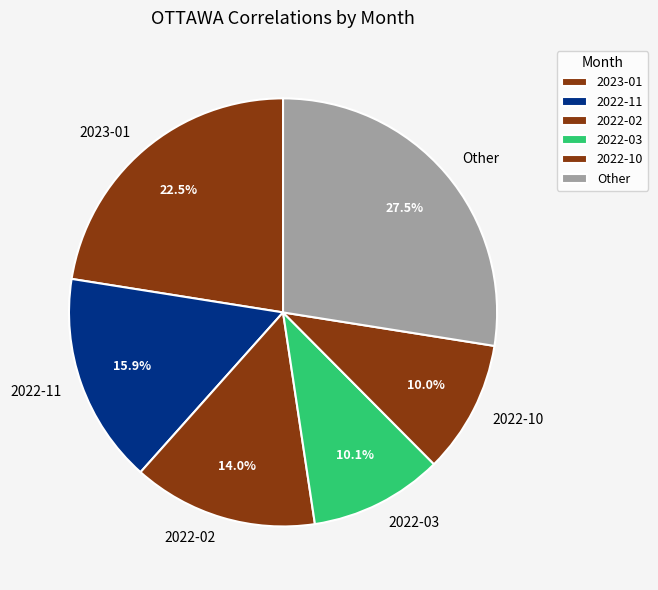

Which slice is the largest?

Other